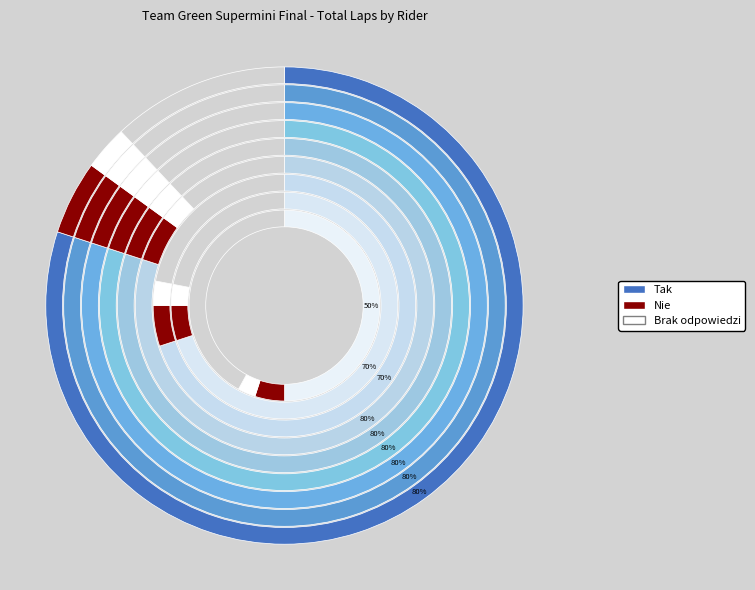

Count the number of slices in the pie.

9